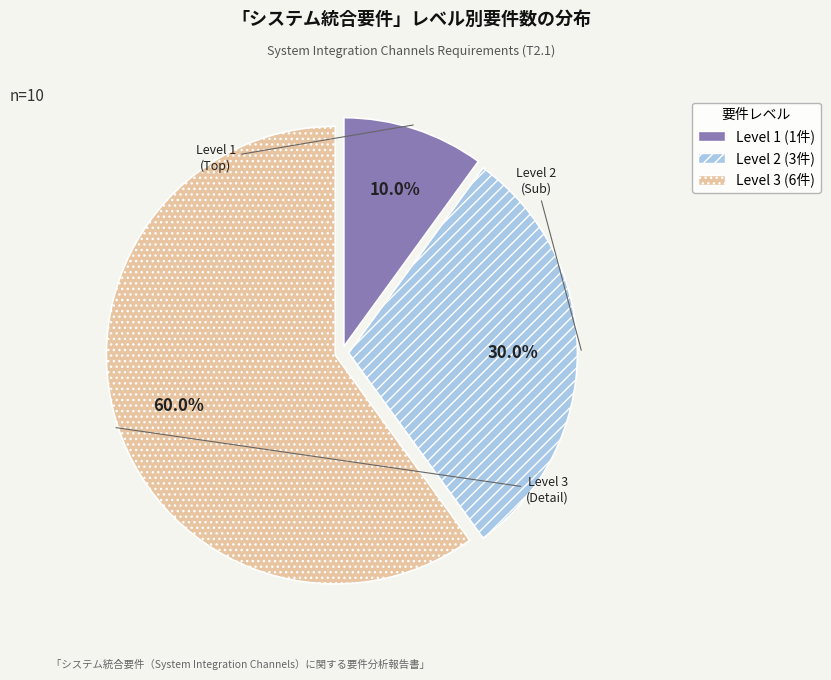

How many segments does this pie chart have?

3